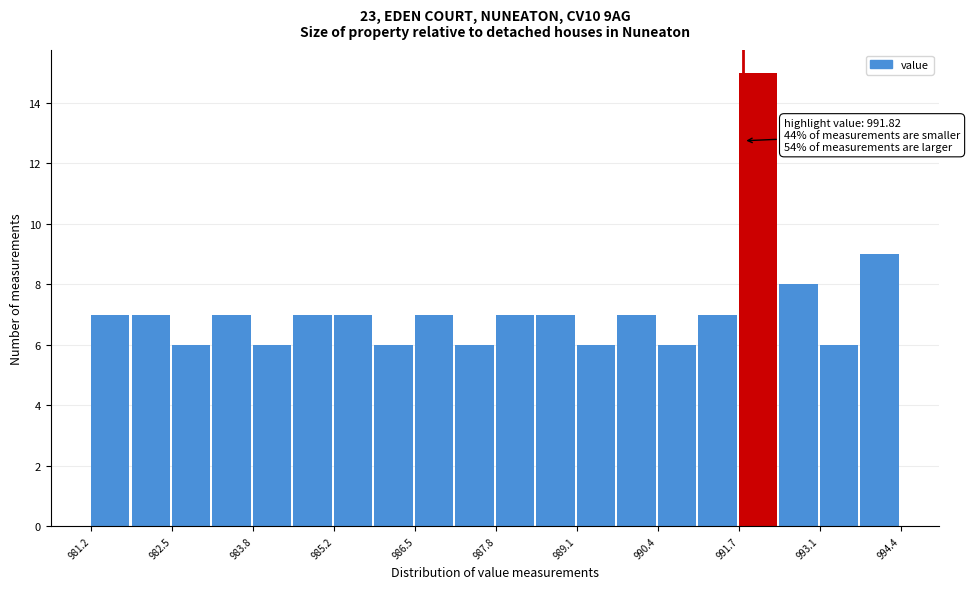

Read against the x-axis, roughly where is the centre of the tallest bar?

992.0